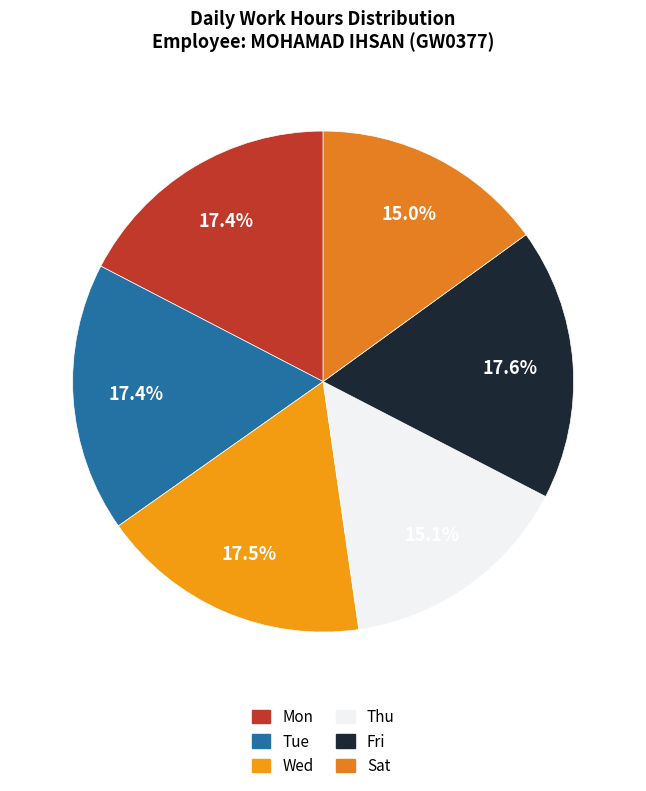

What percentage is the Tue slice, to the nearest percent?

17%